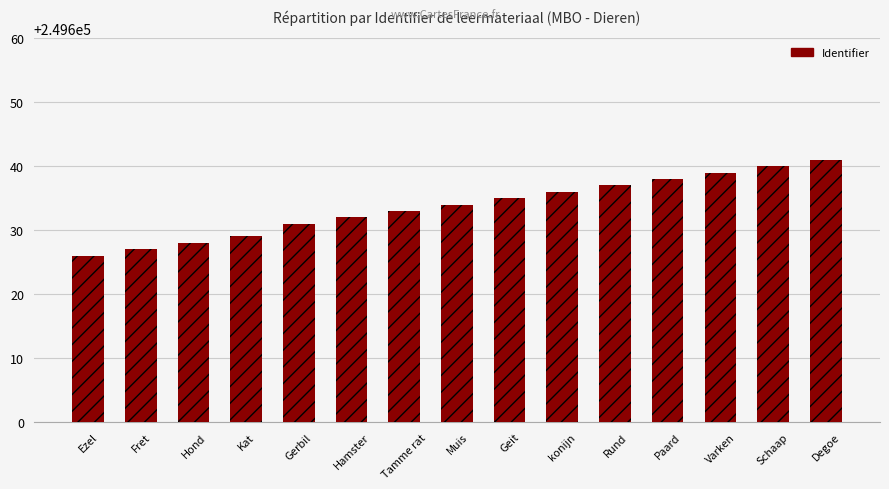

Reading left to right, extract all data points from this chart.

249626	249627	249628	249629	249631	249632	249633	249634	249635	249636	249637	249638	249639	249640	249641